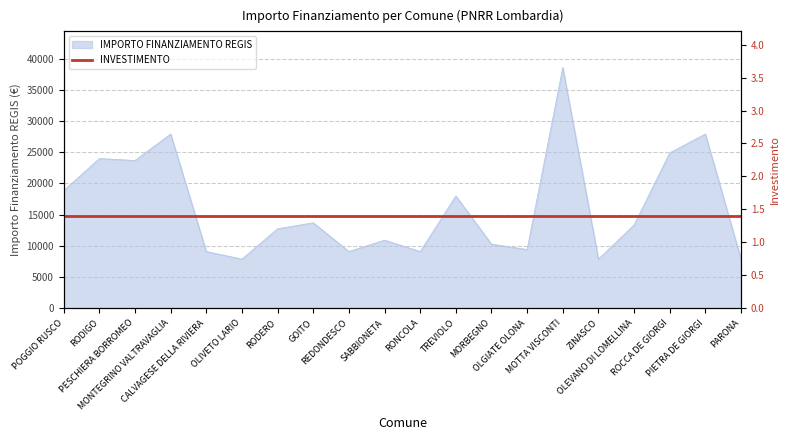

What is the approximate value at OLGIATE OLONA, to the nearest 50?

9450